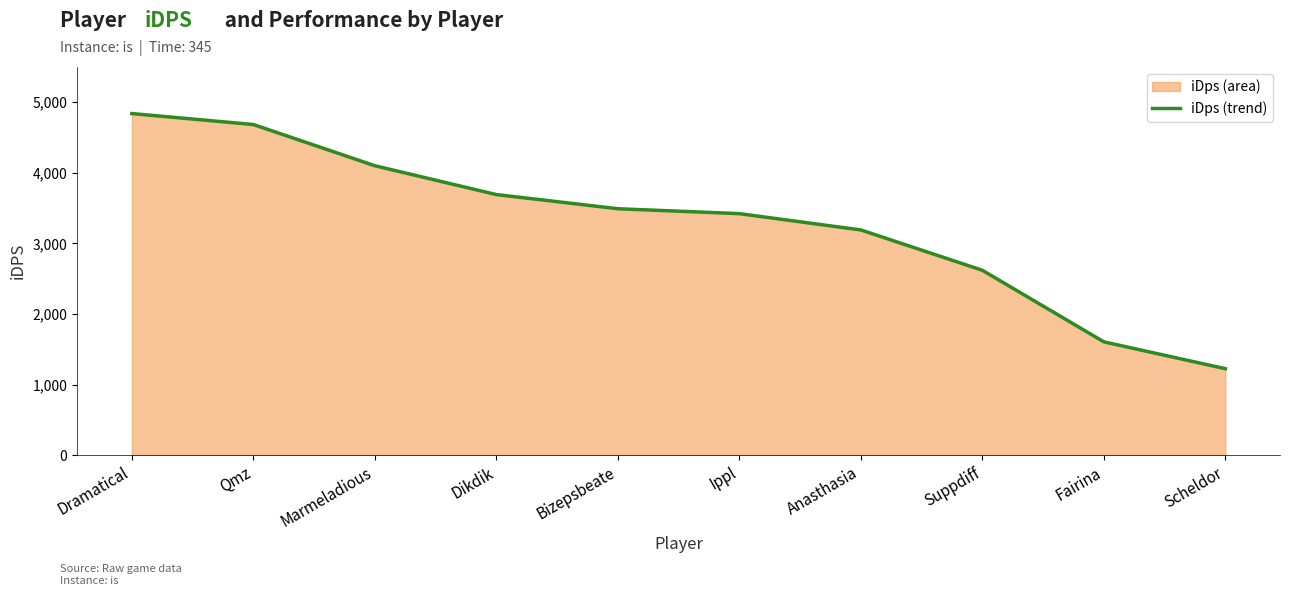

What is the difference between the maximum and minimum values?

3615.9